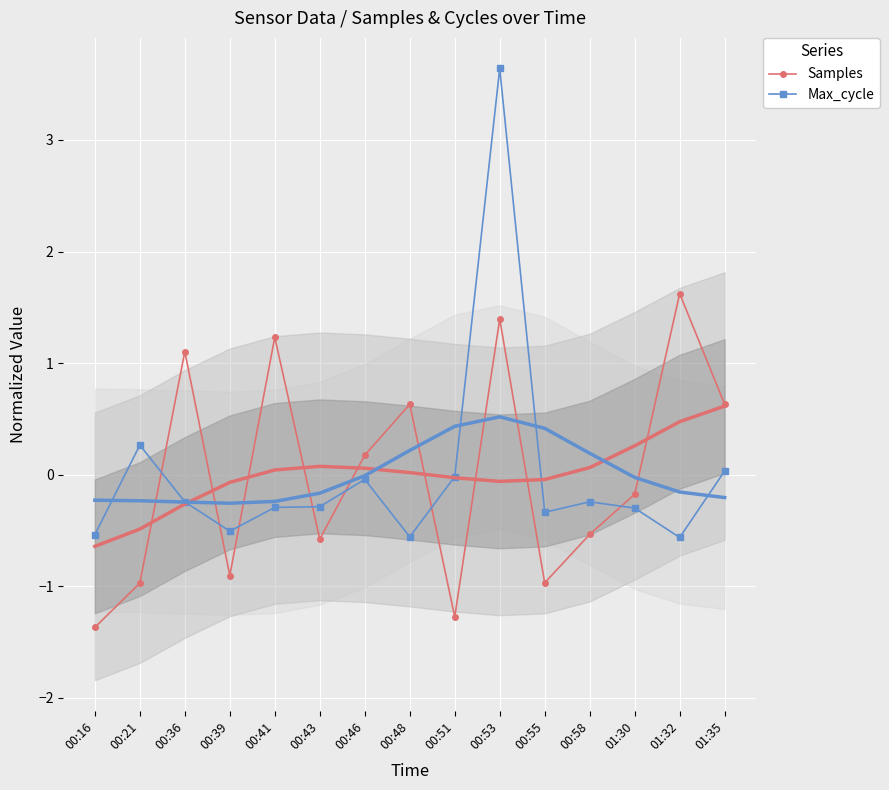

What is the greatest value displayed?

3.6